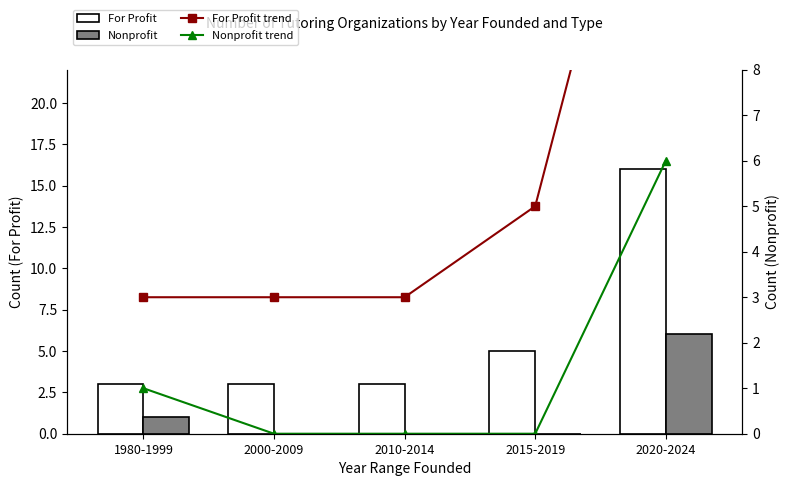

What is the difference between the maximum and minimum values in the Nonprofit series?

6